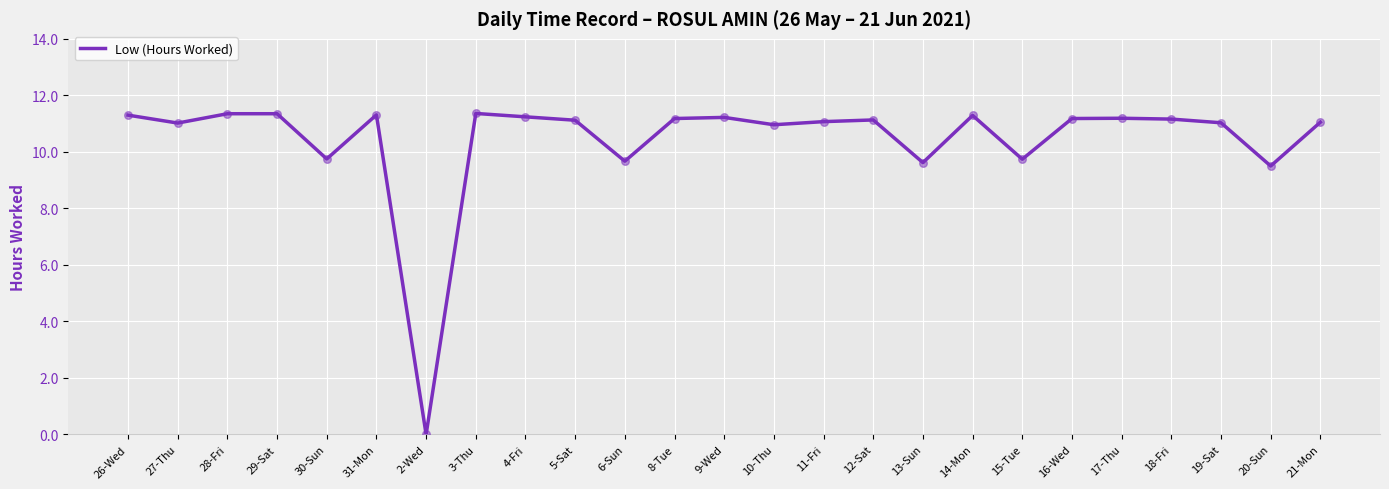

Approximately how many times larger is the value at 18-Fri compared to 8-Tue?

1.0